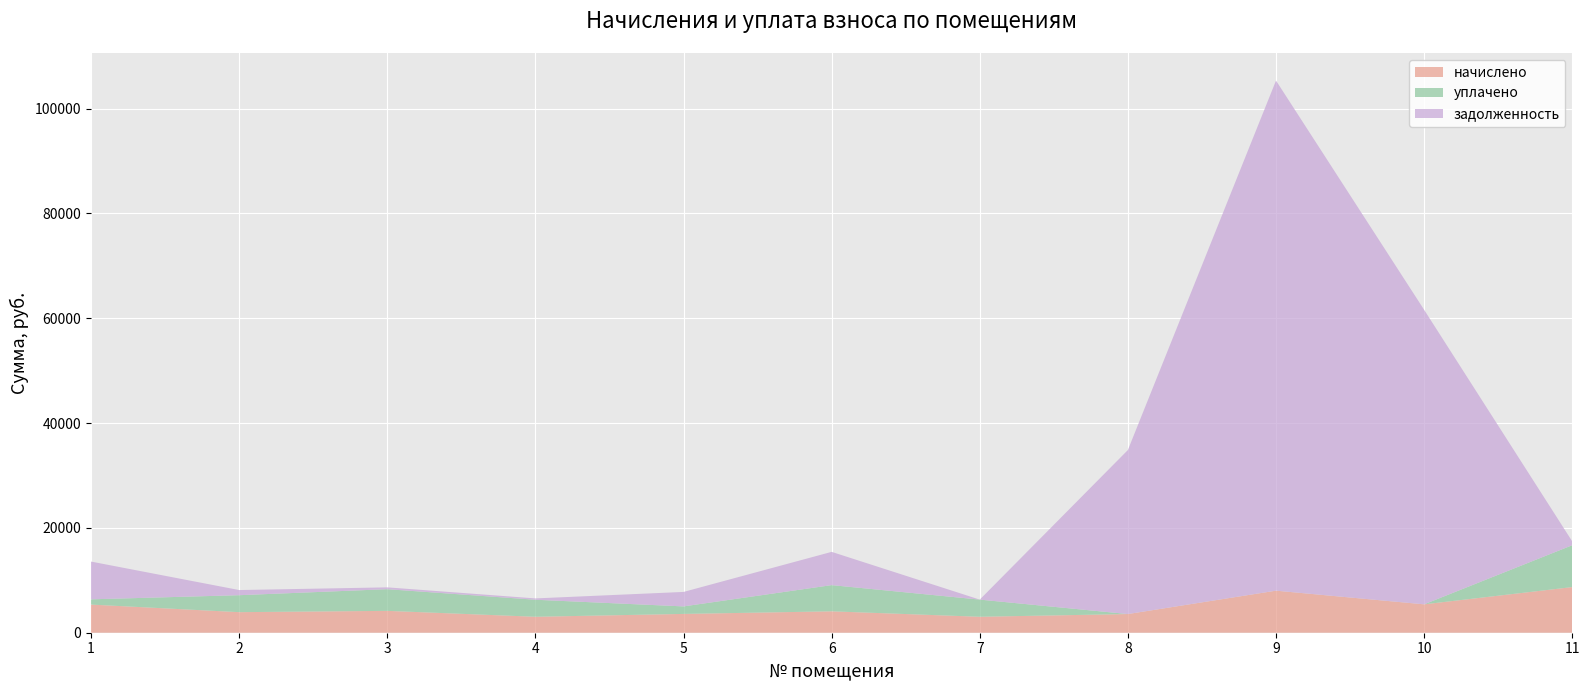

Reading right to left, transcribe all the data shown in this chart.

начислено: 11=8711.3	10=5418.6	9=8023.9	8=3564.5	7=3045.0	6=4084.0	5=3588.4	4=3045.0	3=4171.8	2=3924.1	1=5370.6
уплачено: 11=7985.3	10=0.0	9=0.0	8=0.0	7=3272.8	6=5000.0	5=1434.1	4=3246.9	3=4136.3	2=3236.7	1=1000.0
задолженность: 11=725.9	10=56200.0	9=97332.2	8=31295.5	7=0.0	6=6344.3	5=2760.2	4=253.8	3=347.6	2=982.1	1=7205.6